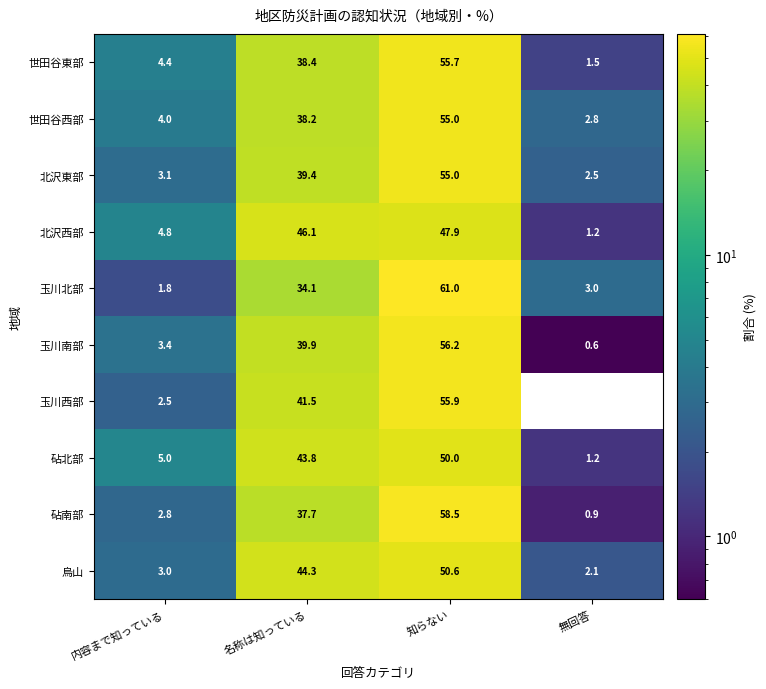

What is the sum of all 玉川西部 values?

99.9